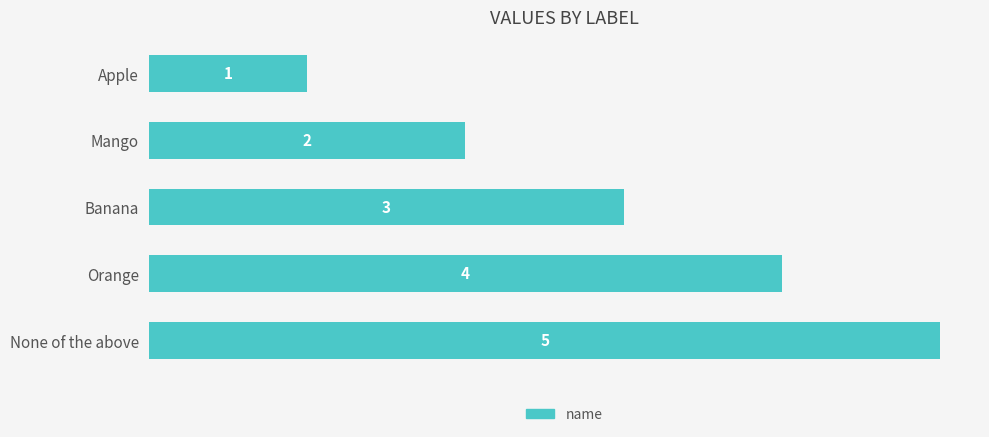

Where is the data nearest to the value 3?

Banana